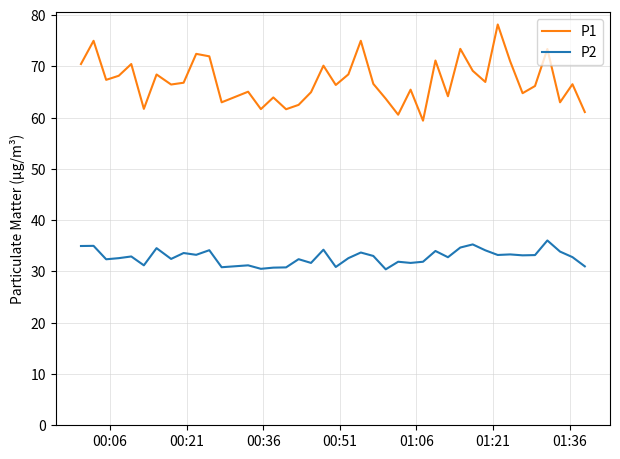

Which series has the widest spread of values?

P1